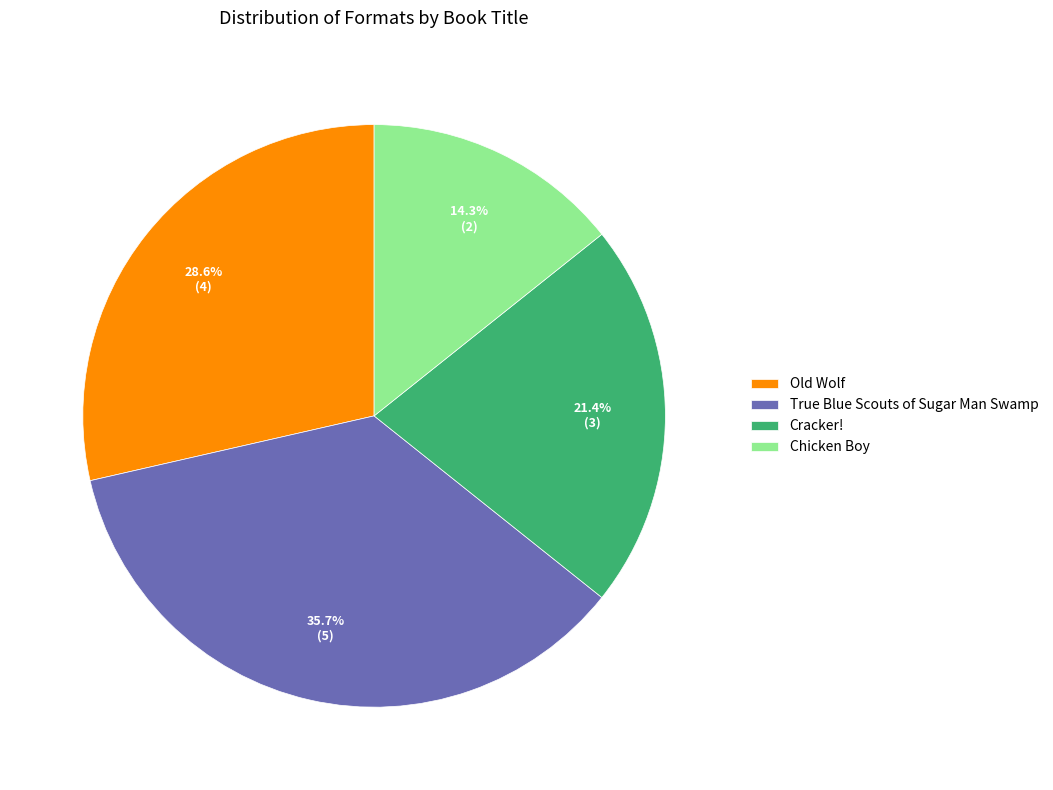

To the nearest percent, what percentage of the pie is Cracker!?

21%